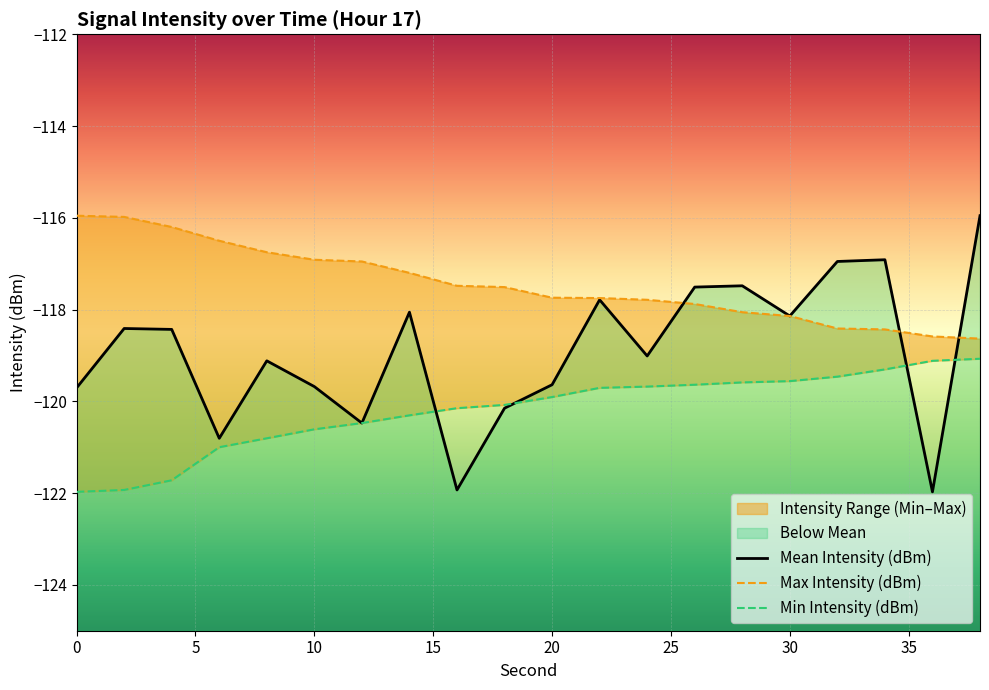

How many values in the Mean Intensity (dBm) series exceed -118?

6